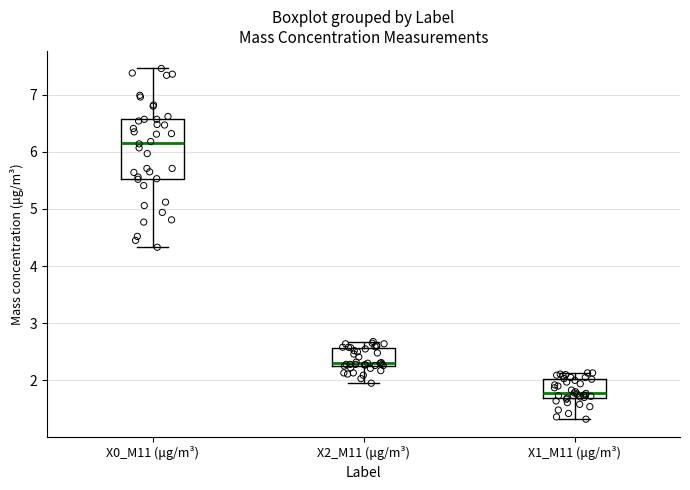

Reading left to right, read every box against the y-axis: the position of its median line, the range the box covers, and the ends of its whiskers. The values are not printed on the chart, so give them approximately, as read against the axis.

X0_M11 (μg/m³): median 6.2, box 5.5 to 6.6, whiskers 4.3 to 7.5
X2_M11 (μg/m³): median 2.3 (just above the box's lower edge), box 2.3 to 2.6, whiskers 2.0 to 2.7
X1_M11 (μg/m³): median 1.8, box 1.7 to 2.0, whiskers 1.3 to 2.1